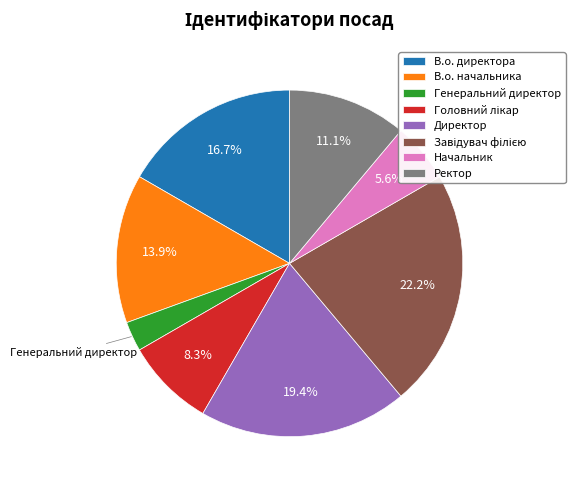

What is the ratio of the value at Ректор to the value at В.о. начальника?

0.8